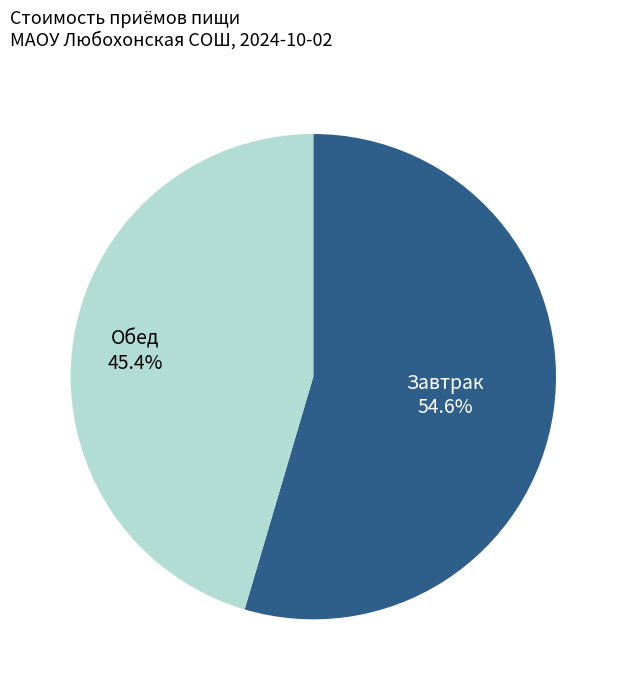

Does any single category account for the majority?

Yes